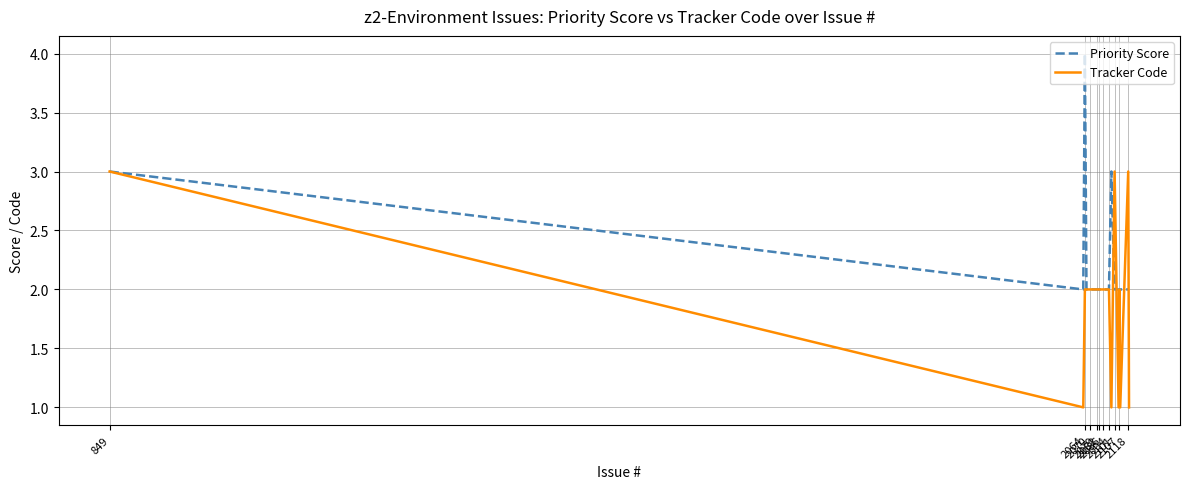

List the series in order of their peak value, highest first.

Priority Score, Tracker Code